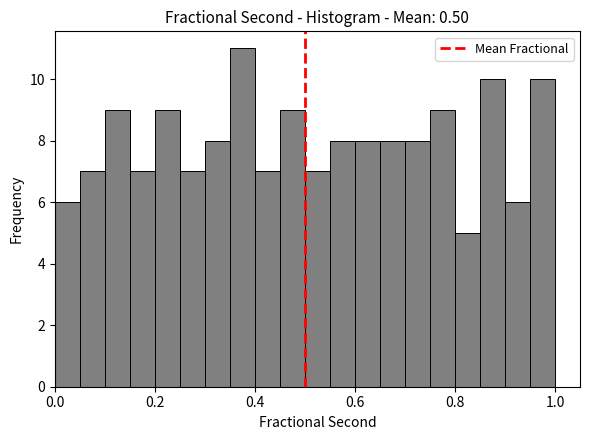

Read against the x-axis, roughly where is the centre of the tallest bar?

0.38